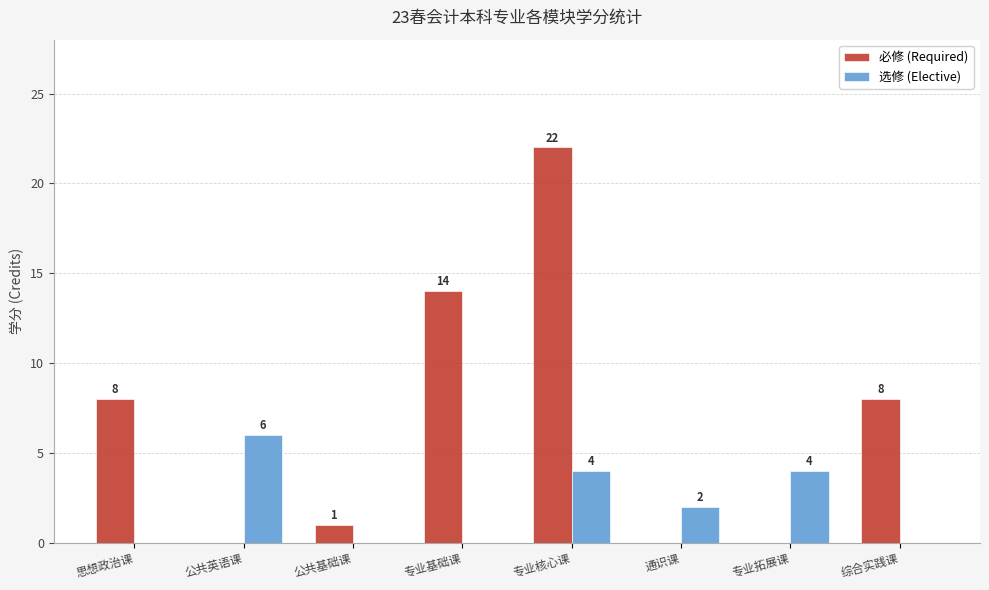

Which label corresponds to the largest value in the chart?

专业核心课